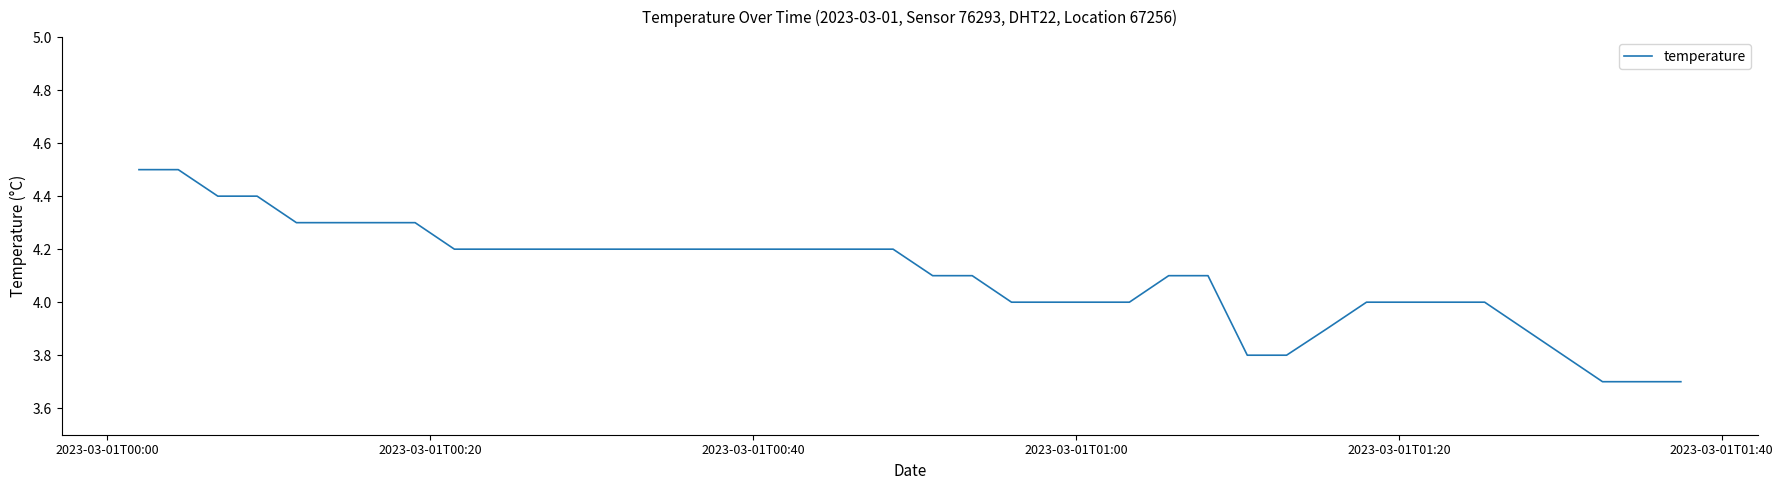

What is the greatest value displayed?

4.5